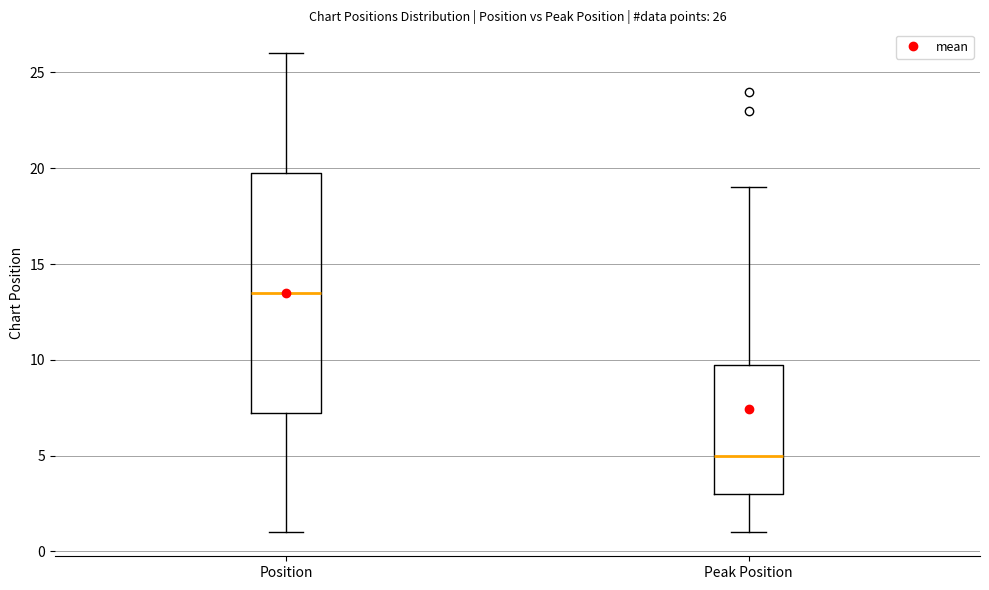

Which box's median line is the lowest?

Peak Position